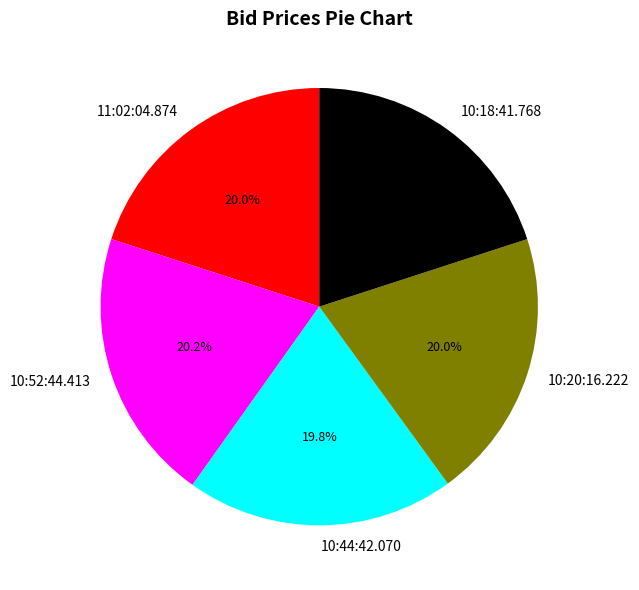

True or false: 11:02:04.874 accounts for 20% of the total.

True